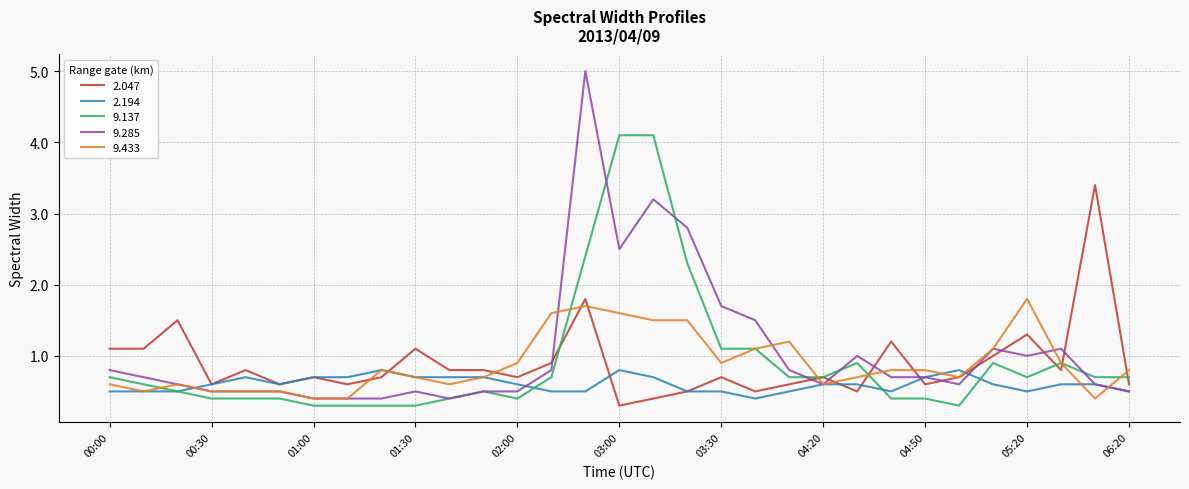

Which series has the widest spread of values?

9.285